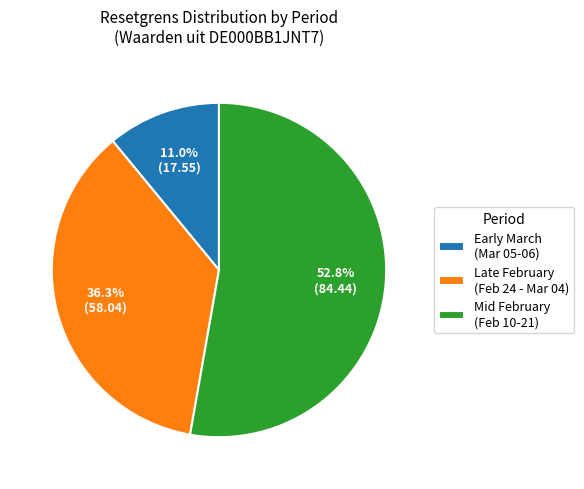

Which has a higher value, Early March (Mar 05-06) or Mid February (Feb 10-21)?

Mid February (Feb 10-21)